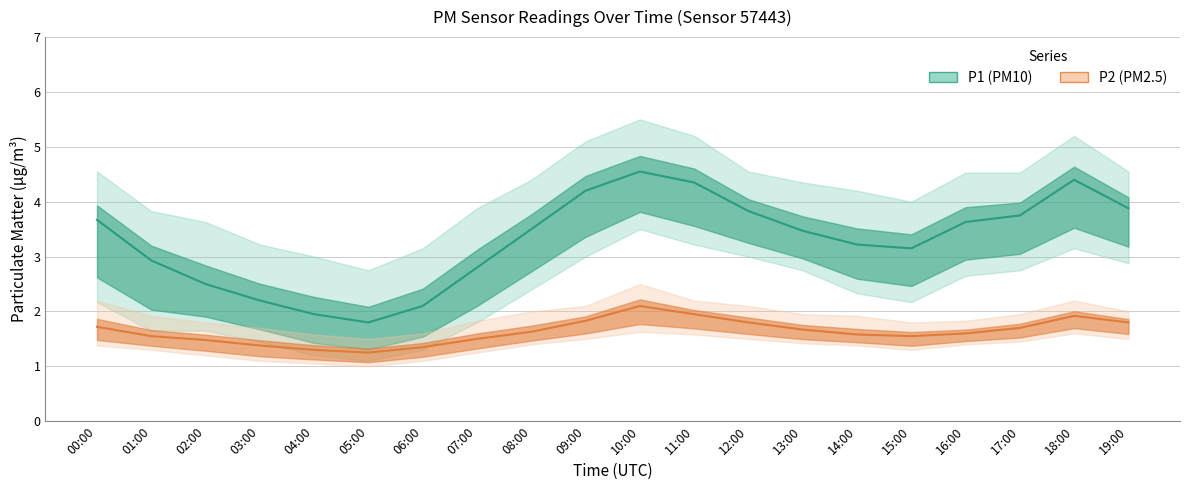

True or false: P1 mean has a value of 3.2 at 14:00.

True